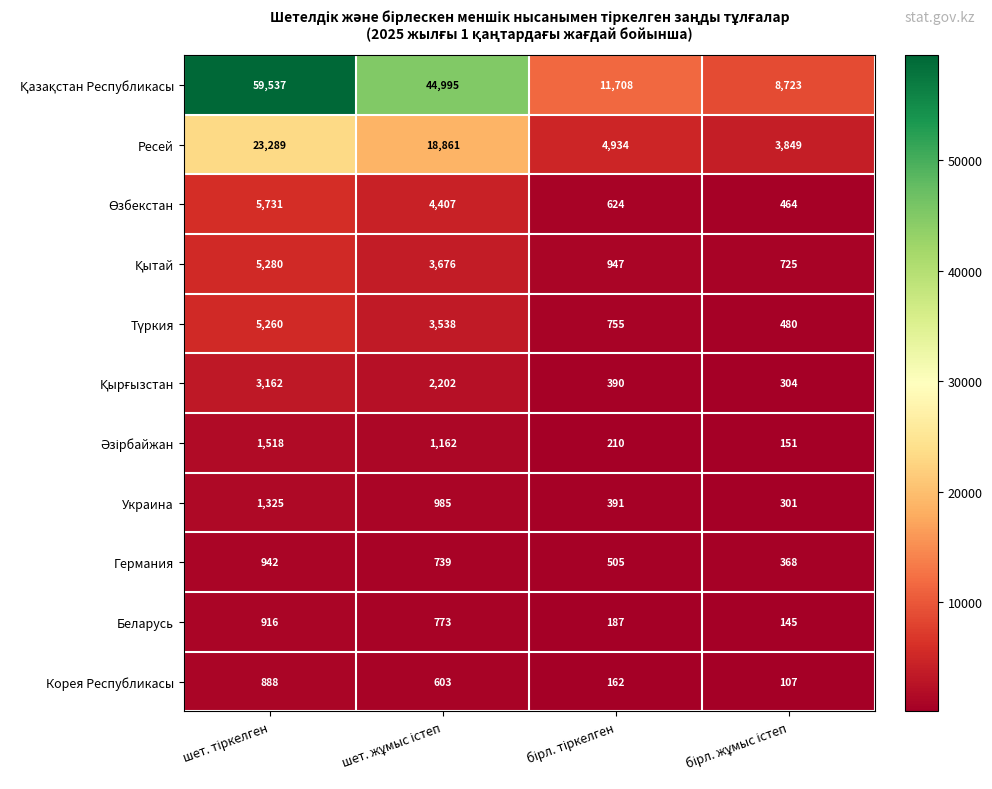

What is the maximum value shown in the chart?

59537